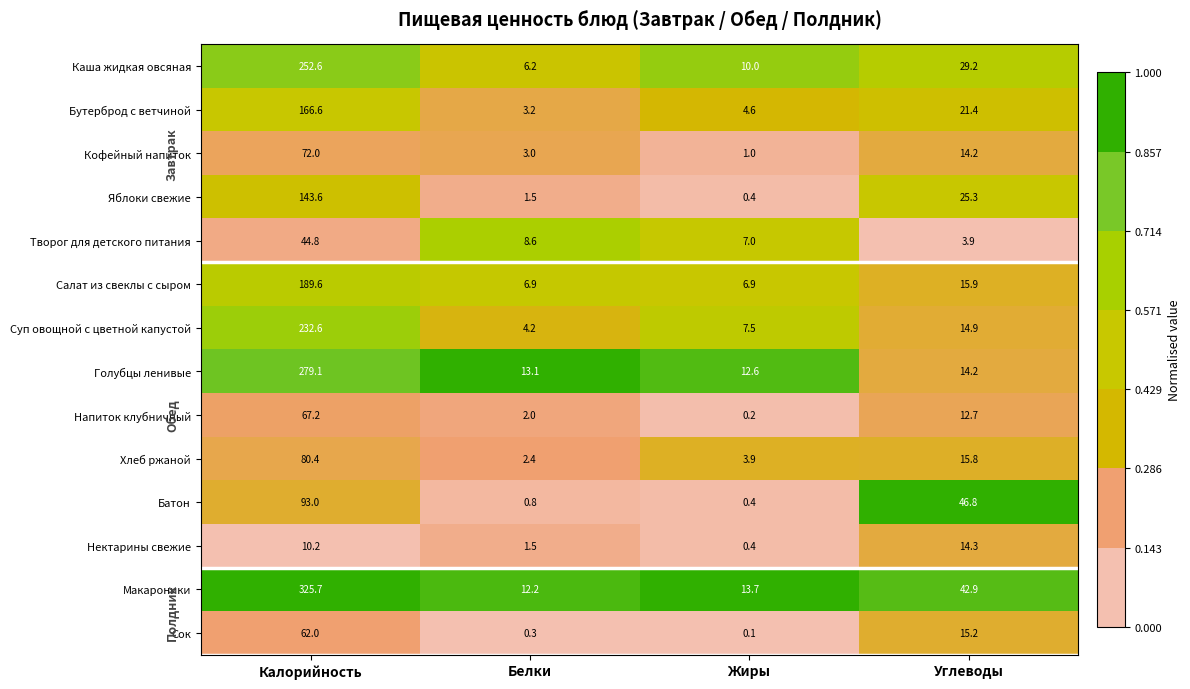

List the series in order of their peak value, lowest first.

Нектарины свежие, Творог для детского питания, Сок, Напиток клубничный, Кофейный напиток, Хлеб ржаной, Батон, Яблоки свежие, Бутерброд с ветчиной, Салат из свеклы с сыром, Суп овощной с цветной капустой, Каша жидкая овсяная, Голубцы ленивые, Макароники